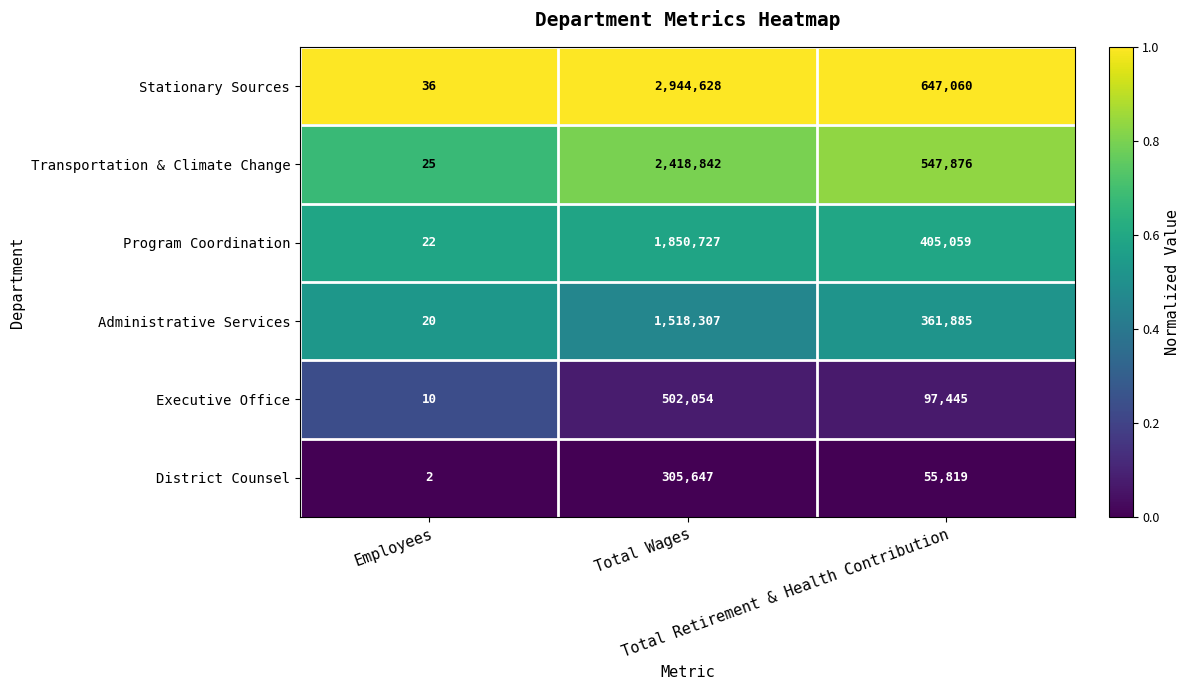

What is the total value across all series at Total Wages?

9540205